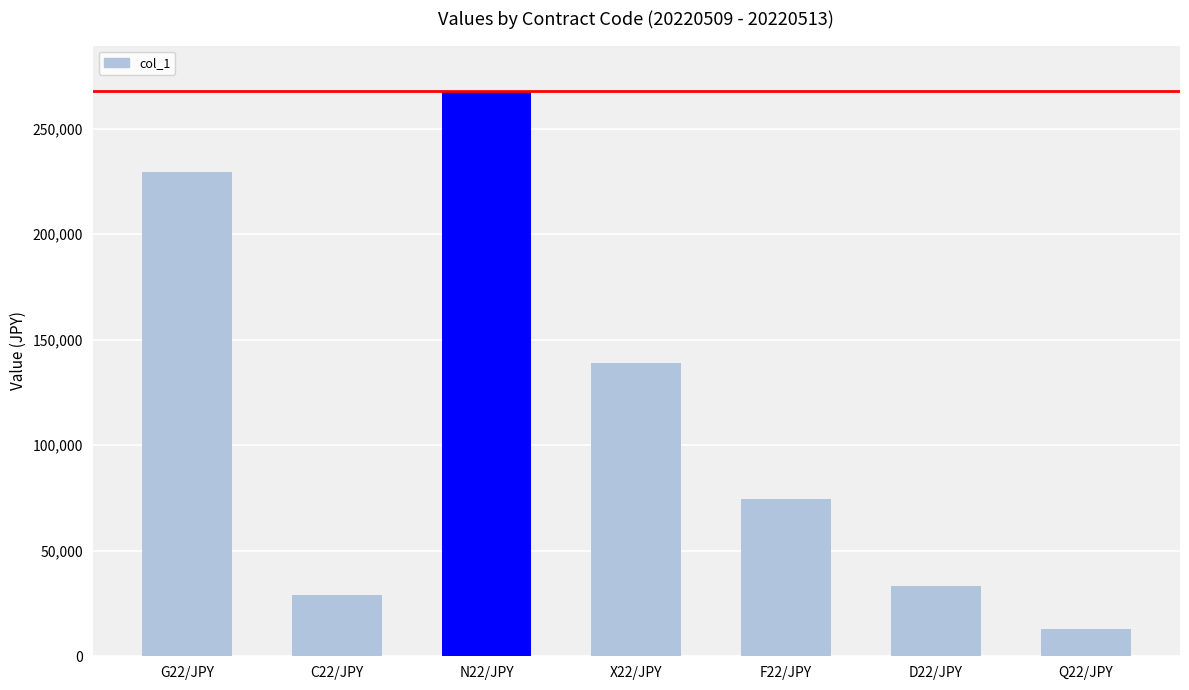

What position from the right is Q22/JPY?

1